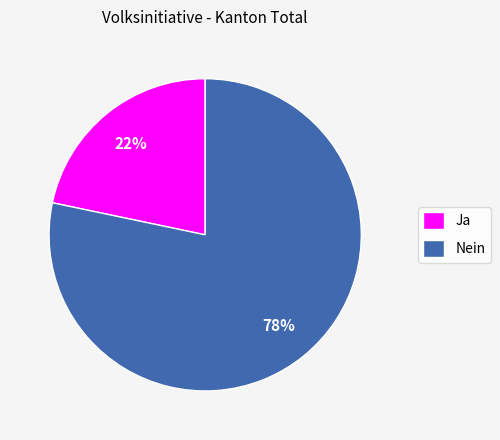

Rank the categories by value from lowest to highest.

Ja, Nein